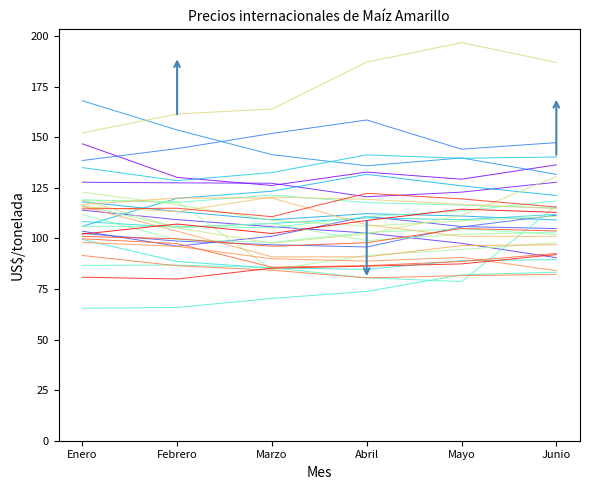

How many lines are shown in the chart?

32